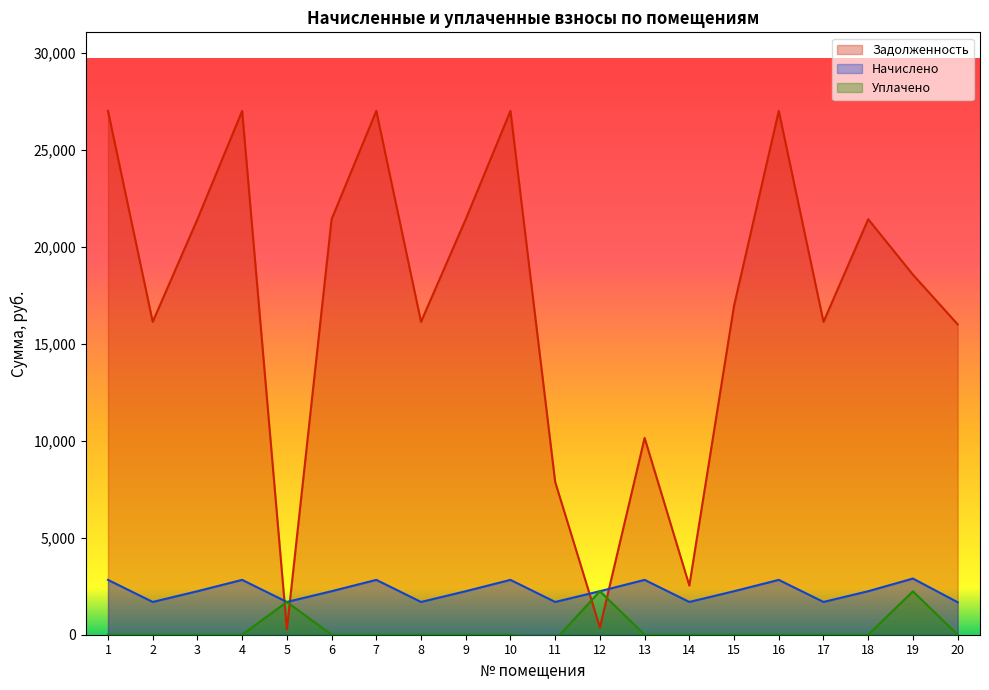

Does the chart display data point markers on the line(s)?

No